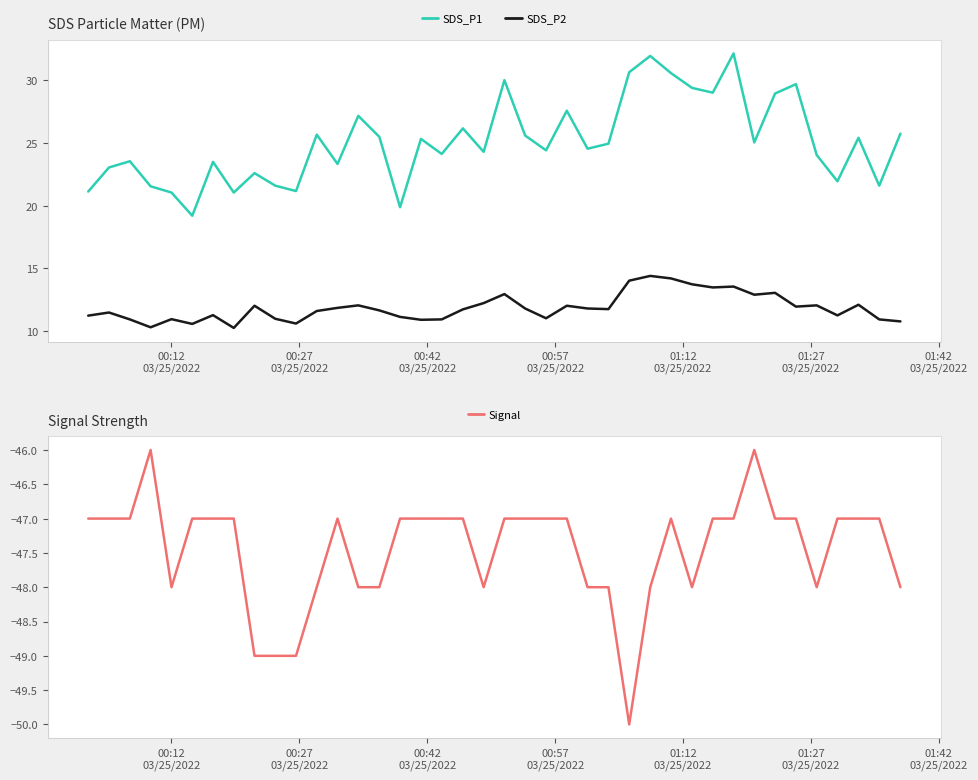

Rank the series by their average value, from lowest to highest.

Signal, SDS_P2, SDS_P1